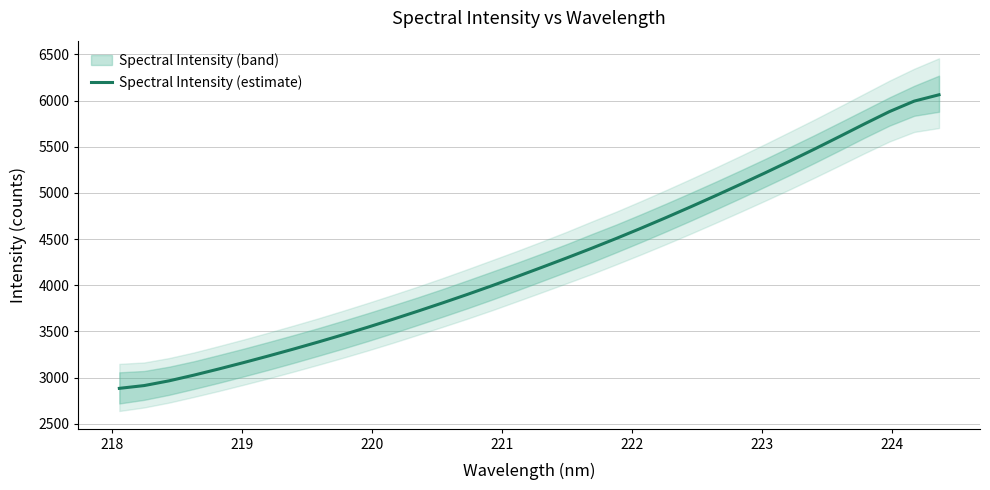

True or false: the data shows 1116.6 at 18.

False